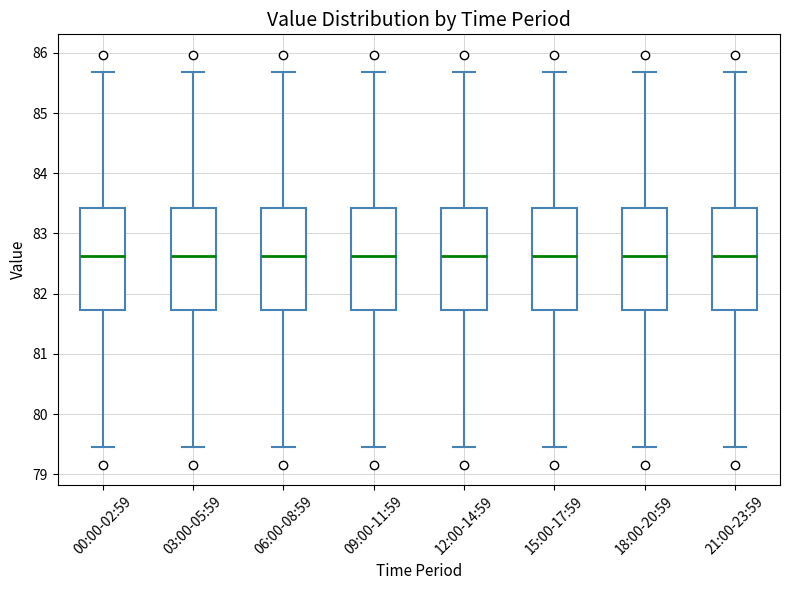

Where does the lower whisker of the box for 09:00-11:59 end on the y-axis? The values are not printed on the chart, so give them approximately, as read against the axis.

79.4